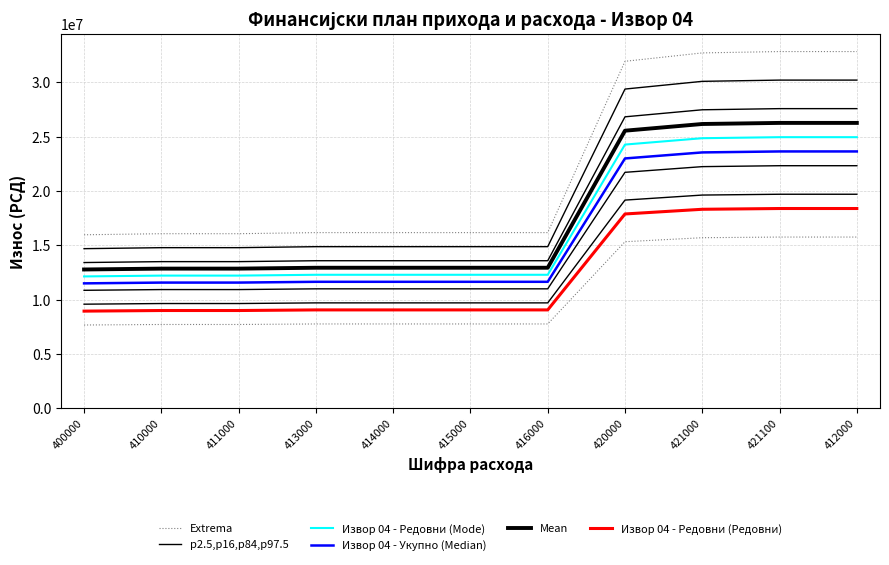

What is the difference between the highest and lowest values at 421000?

14396250.0